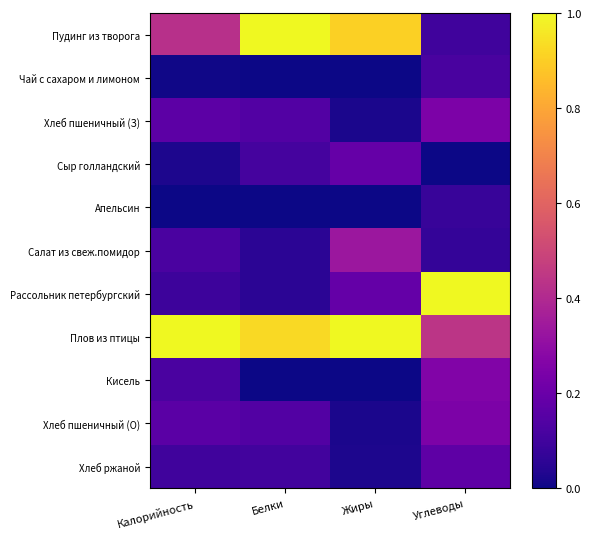

Which label corresponds to the smallest value in the chart?

Белки